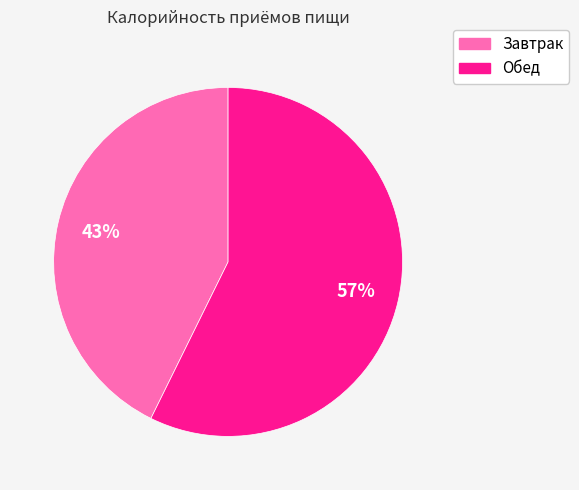

Which slice is the largest?

Обед